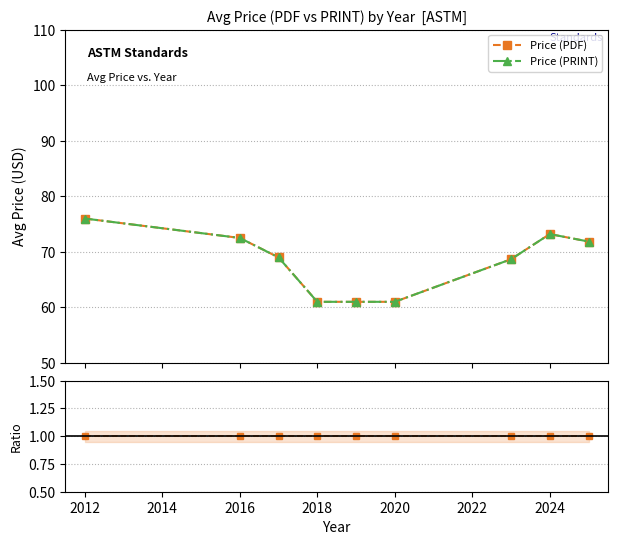

What is the sum of the PDF / PRINT values at 2014 and 2020?

2.0